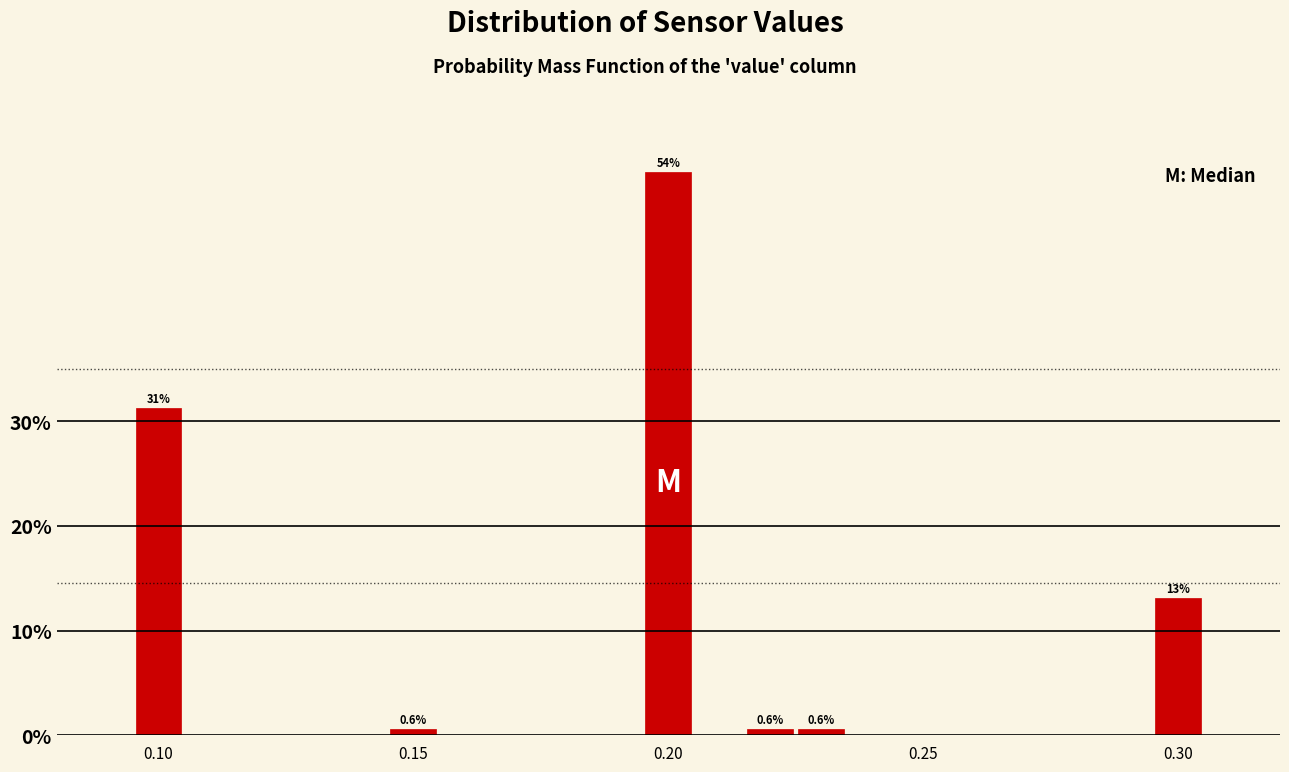

Read against the x-axis, roughly where is the centre of the tallest bar?

0.200